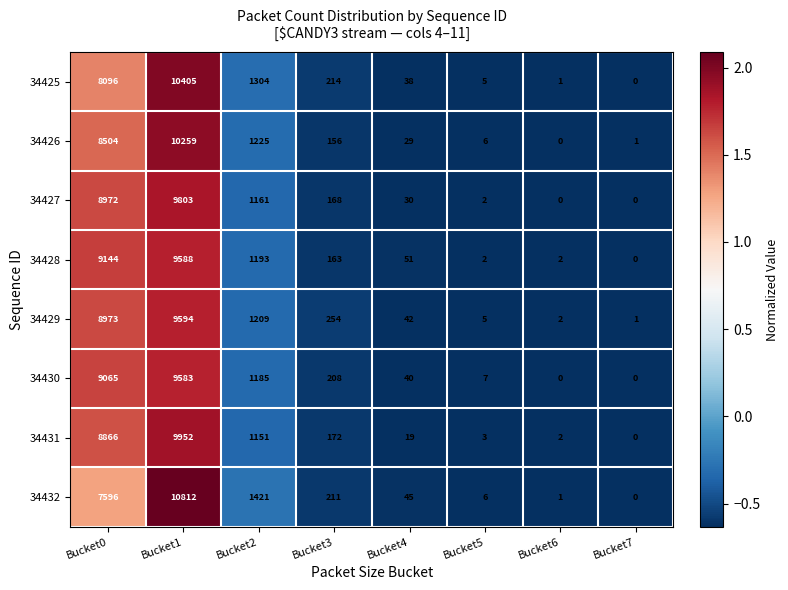

Rank the series by their maximum value, from highest to lowest.

34432, 34425, 34426, 34431, 34427, 34429, 34428, 34430